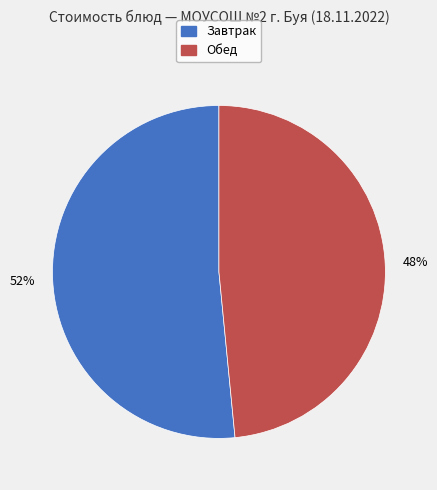

Is there any slice that represents more than half of the pie?

Yes